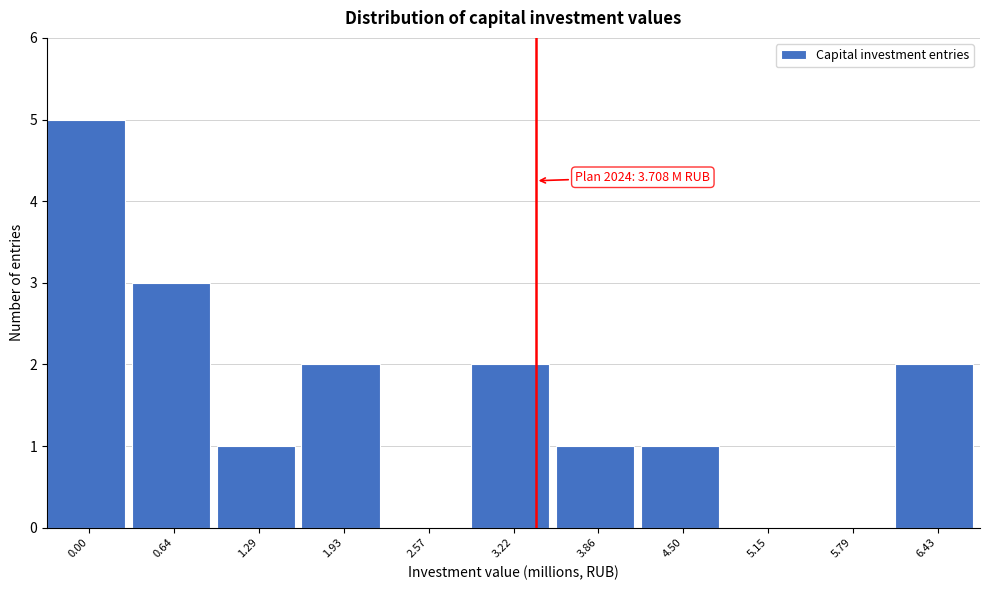

Reading right to left, transcribe all the data shown in this chart.

6.43=2	5.79=0	5.15=0	4.50=1	3.86=1	3.22=2	2.57=0	1.93=2	1.29=1	0.64=3	0.00=5